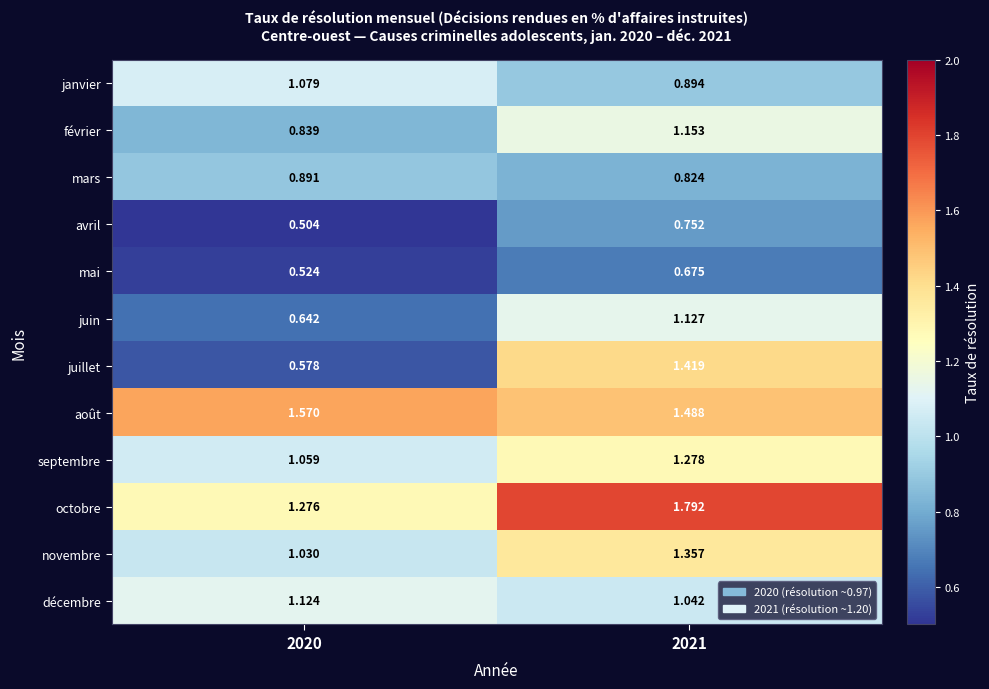

Which series has the widest spread of values?

juillet